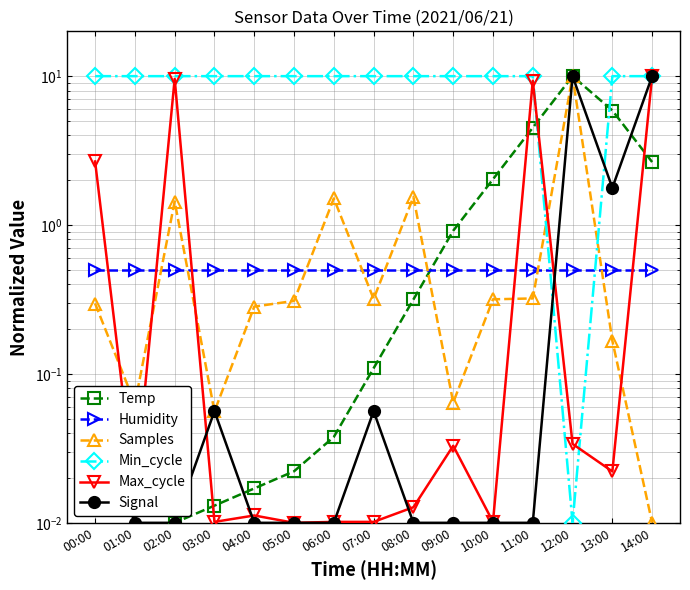

True or false: Samples has more than 1 points higher than both neighbors.

True